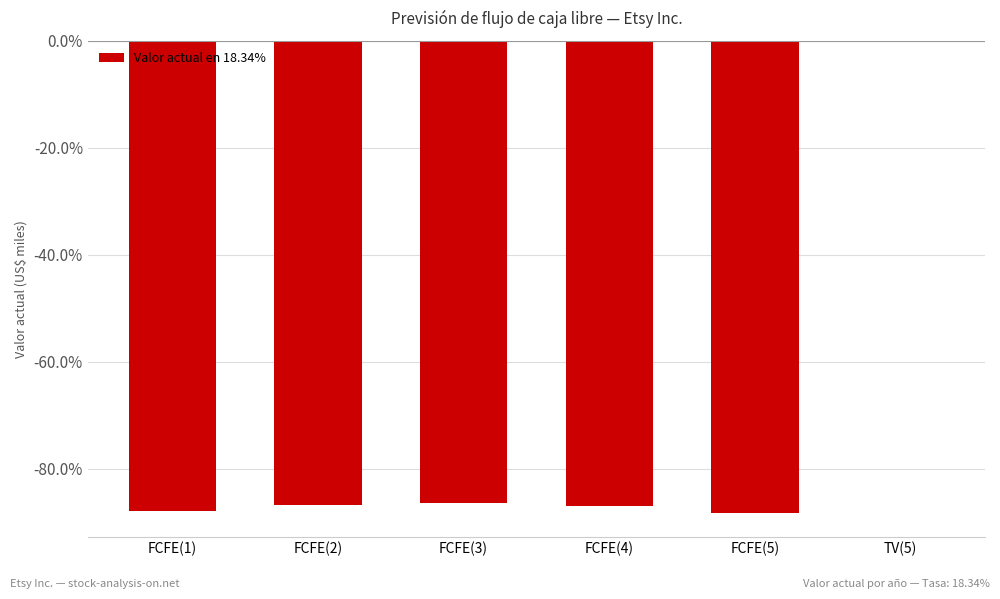

At which category does the chart reach its peak across all series?

TV(5)